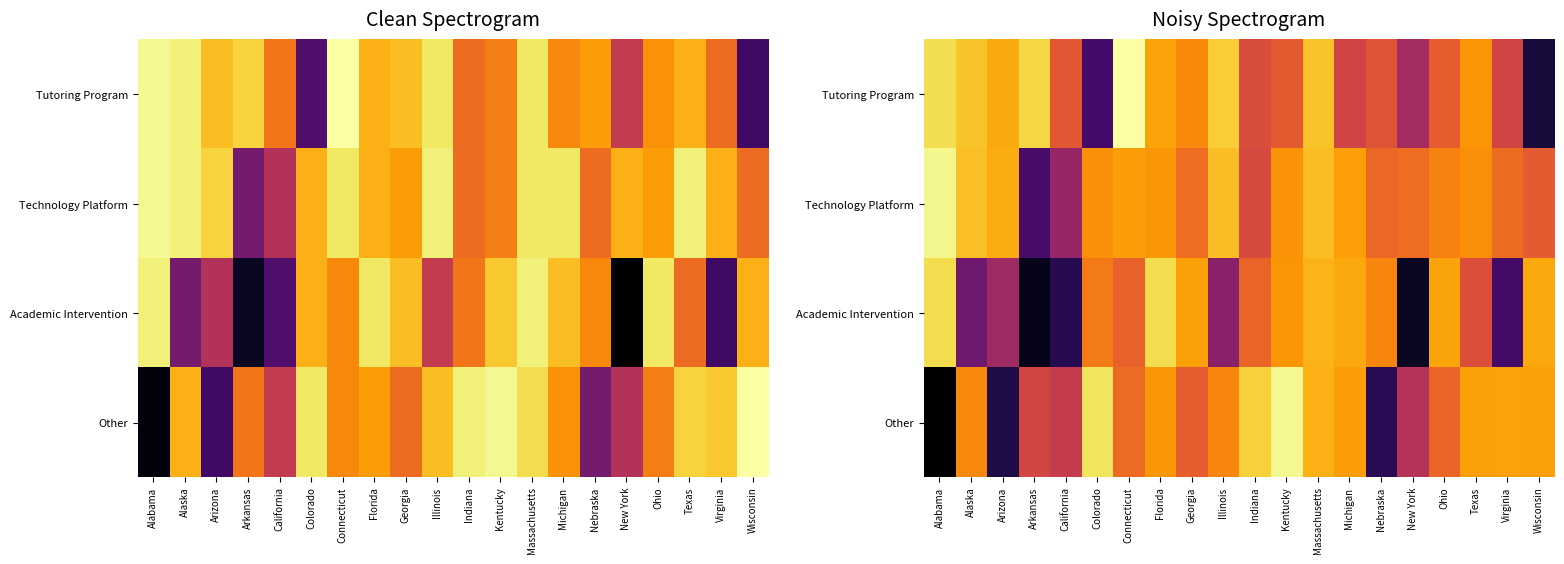

Rank the series at Alaska from highest to lowest value.

Tutoring Program, Technology Platform, Other, Academic Intervention